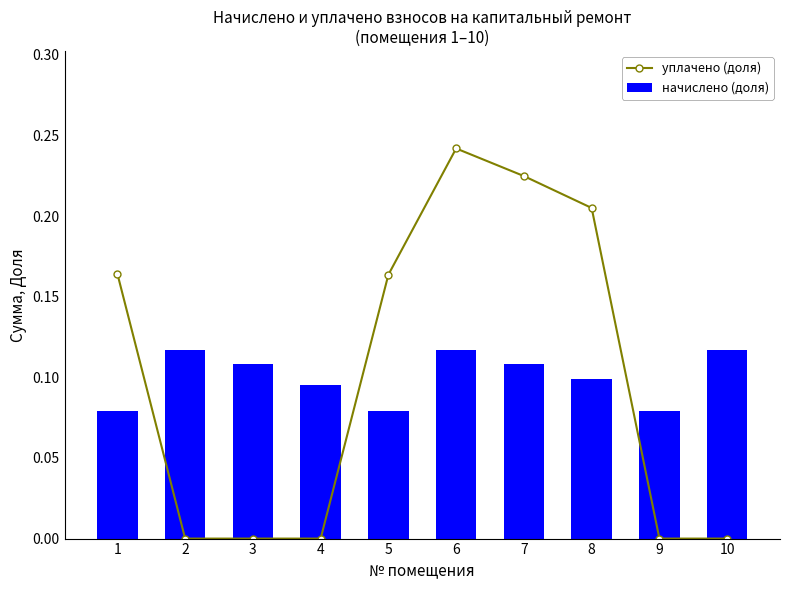

Reading left to right, list all the values displayed in this chart.

уплачено (доля): 0.2	0.0	0.0	0.0	0.2	0.2	0.2	0.2	0.0	0.0
начислено (доля): 0.1	0.1	0.1	0.1	0.1	0.1	0.1	0.1	0.1	0.1